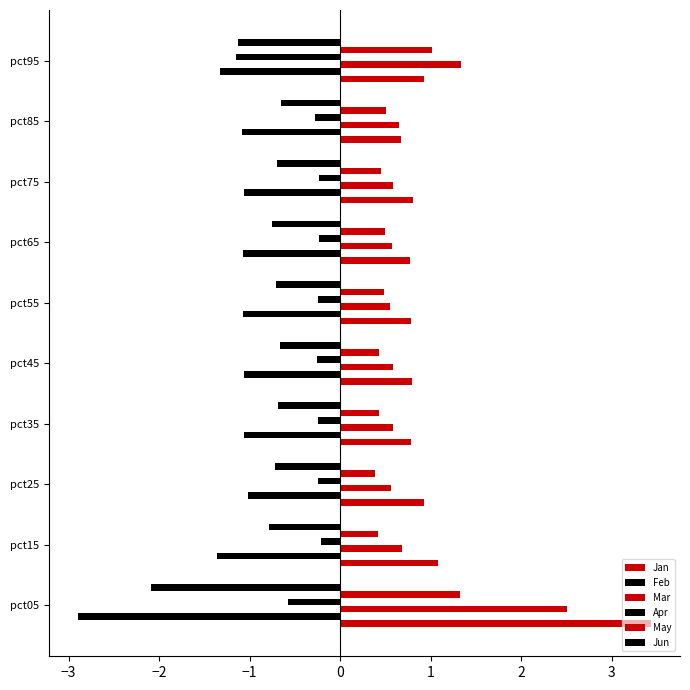

How many distinct data groups are displayed?

6